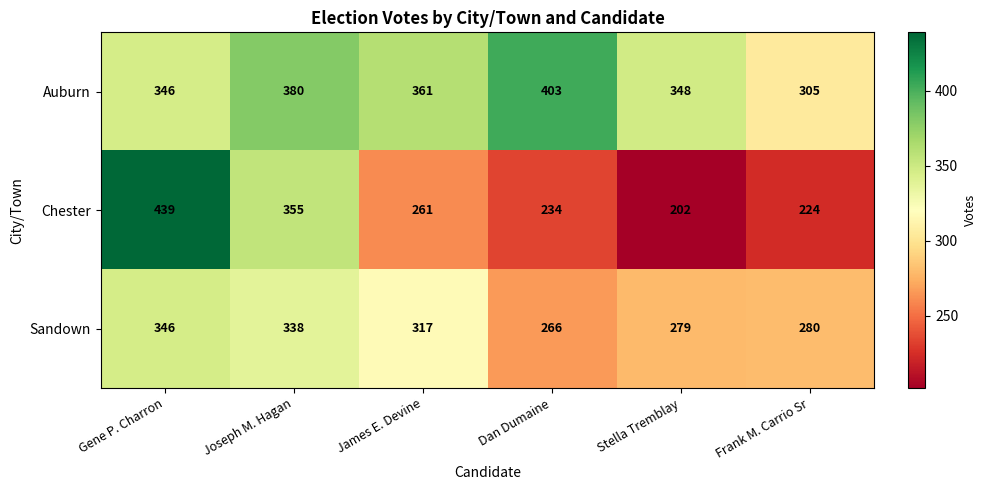

Reading right to left, extract all data points from this chart.

Auburn: Frank M. Carrio Sr=305	Stella Tremblay=348	Dan Dumaine=403	James E. Devine=361	Joseph M. Hagan=380	Gene P. Charron=346
Chester: Frank M. Carrio Sr=224	Stella Tremblay=202	Dan Dumaine=234	James E. Devine=261	Joseph M. Hagan=355	Gene P. Charron=439
Sandown: Frank M. Carrio Sr=280	Stella Tremblay=279	Dan Dumaine=266	James E. Devine=317	Joseph M. Hagan=338	Gene P. Charron=346